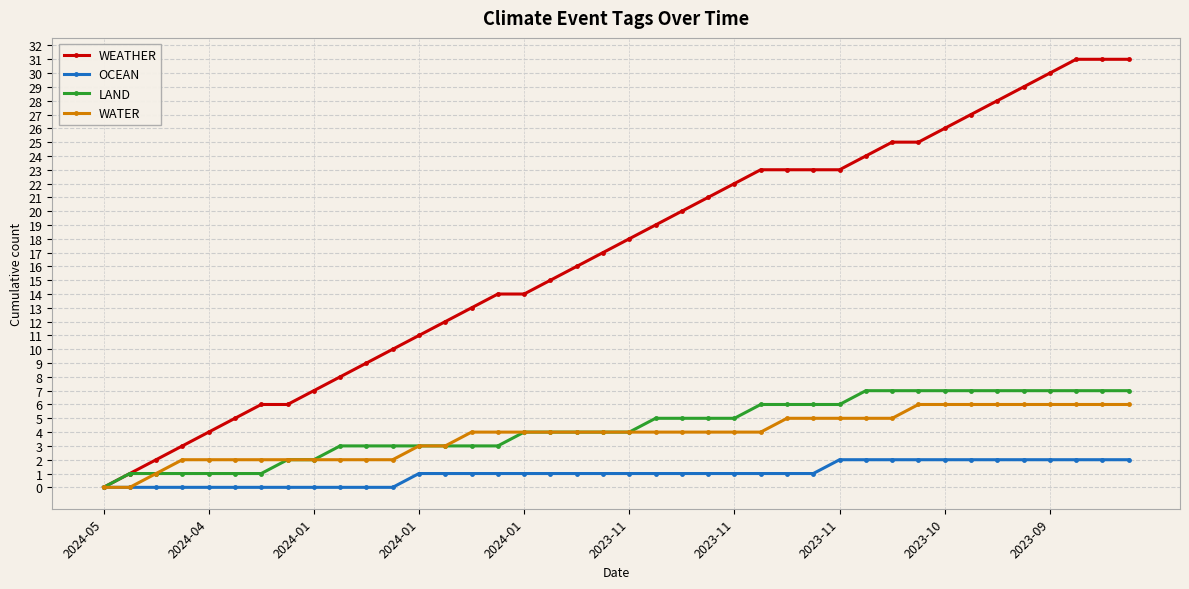

Reading left to right, list all the values displayed in this chart.

WEATHER: 0	1	2	3	4	5	6	6	7	8	9	10	11	12	13	14	14	15	16	17	18	19	20	21	22	23	23	23	23	24	25	25	26	27	28	29	30	31	31	31
OCEAN: 0	0	0	0	0	0	0	0	0	0	0	0	1	1	1	1	1	1	1	1	1	1	1	1	1	1	1	1	2	2	2	2	2	2	2	2	2	2	2	2
LAND: 0	1	1	1	1	1	1	2	2	3	3	3	3	3	3	3	4	4	4	4	4	5	5	5	5	6	6	6	6	7	7	7	7	7	7	7	7	7	7	7
WATER: 0	0	1	2	2	2	2	2	2	2	2	2	3	3	4	4	4	4	4	4	4	4	4	4	4	4	5	5	5	5	5	6	6	6	6	6	6	6	6	6